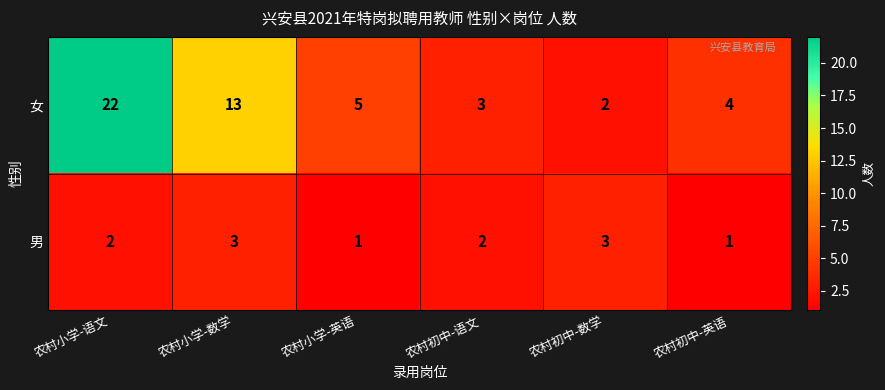

At which category is the sum across all series the highest?

农村小学-语文